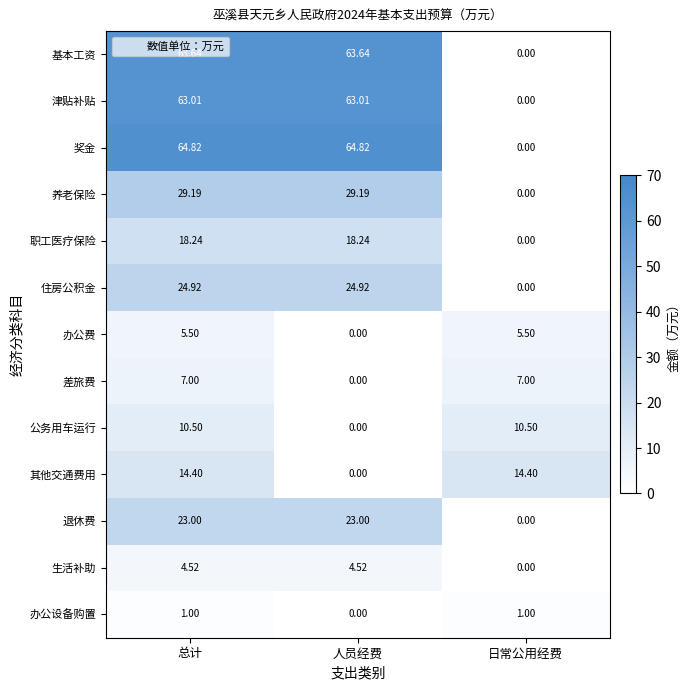

Which series changed the most between 总计 and 人员经费?

其他交通费用